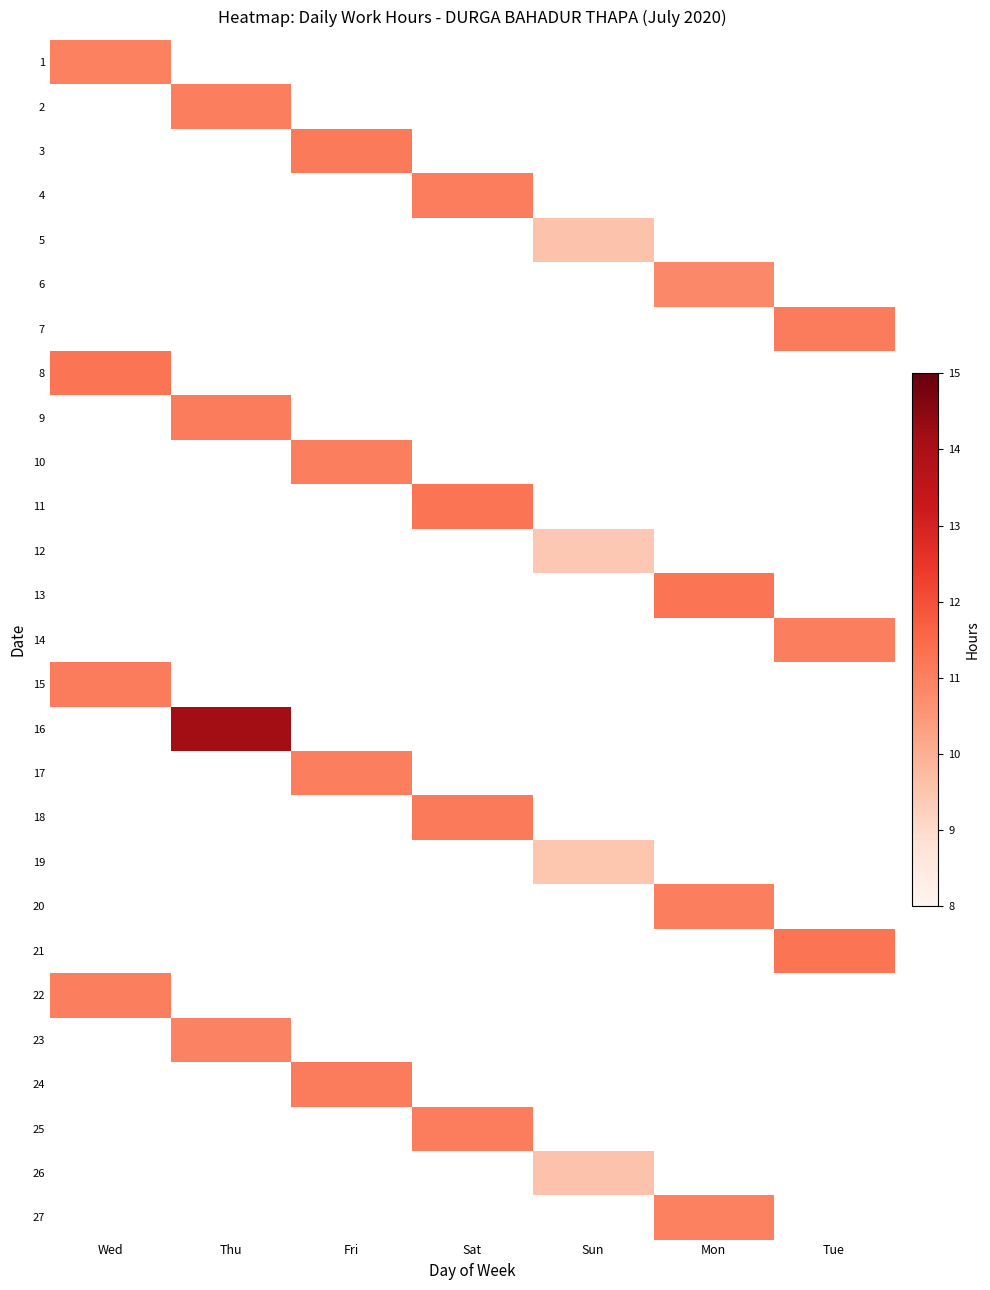

Which label corresponds to the smallest value in the chart?

Sun